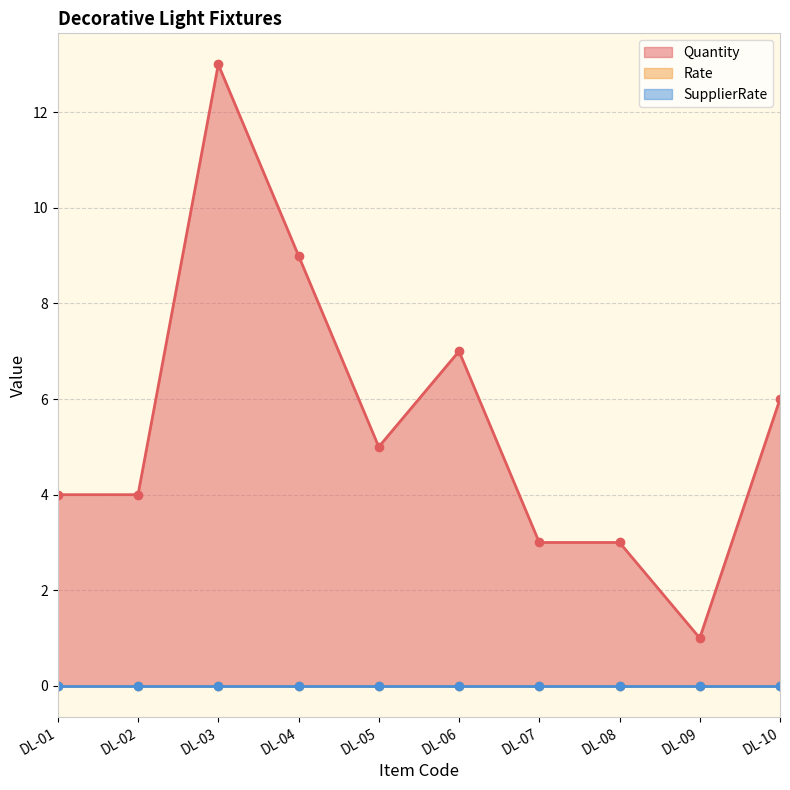

List the series in order of their peak value, highest first.

Quantity, Rate, SupplierRate